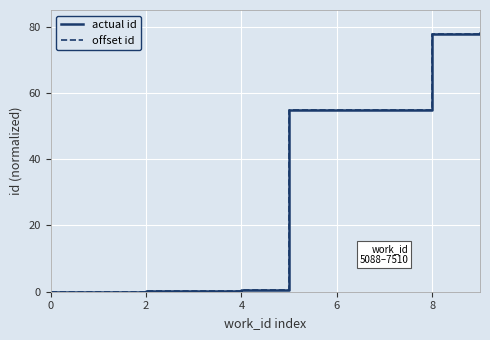

Does the chart display data point markers on the line(s)?

No